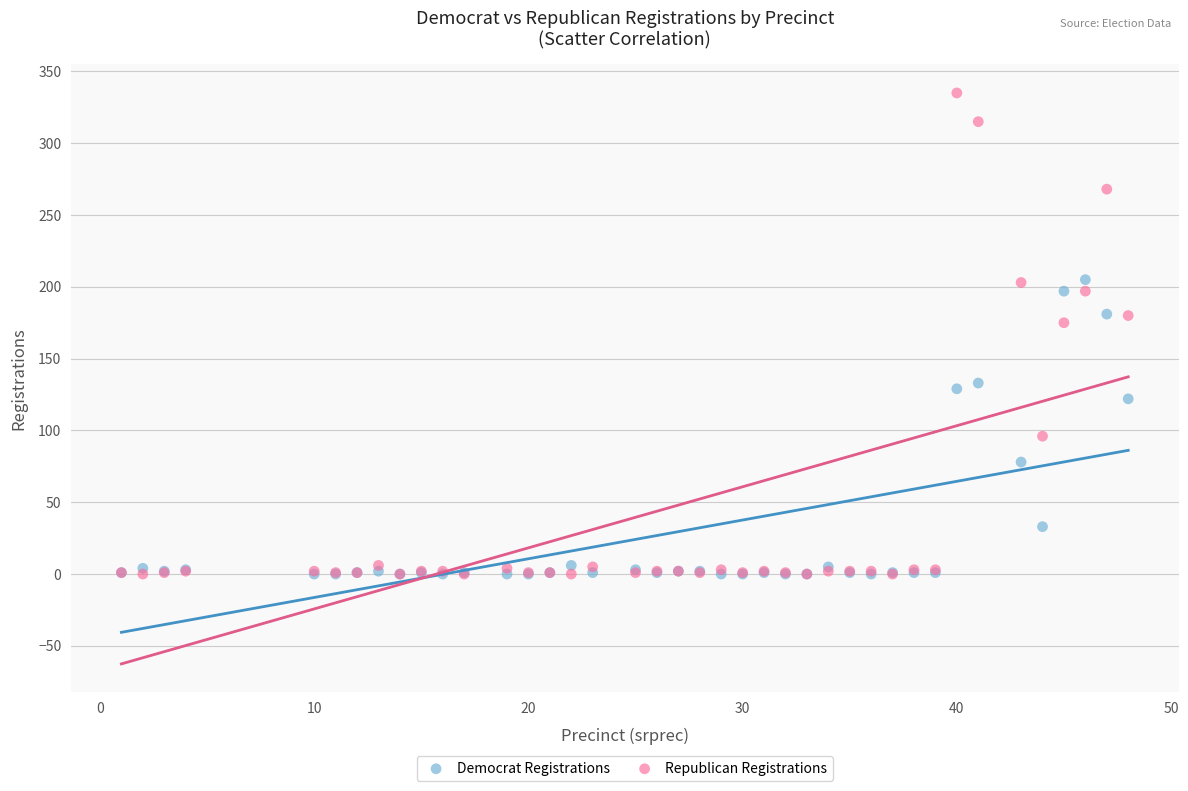

Which series reaches the maximum Y coordinate?

Republican Registrations